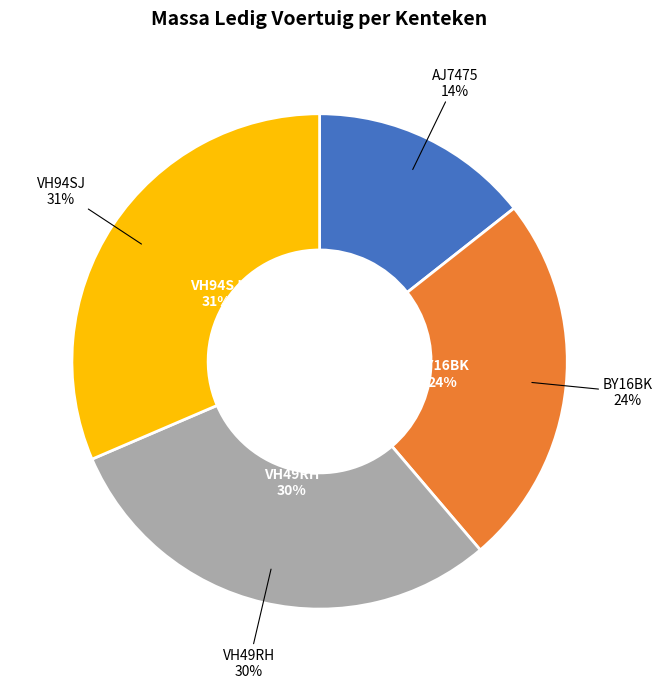

True or false: VH49RH accounts for 40% of the total.

False